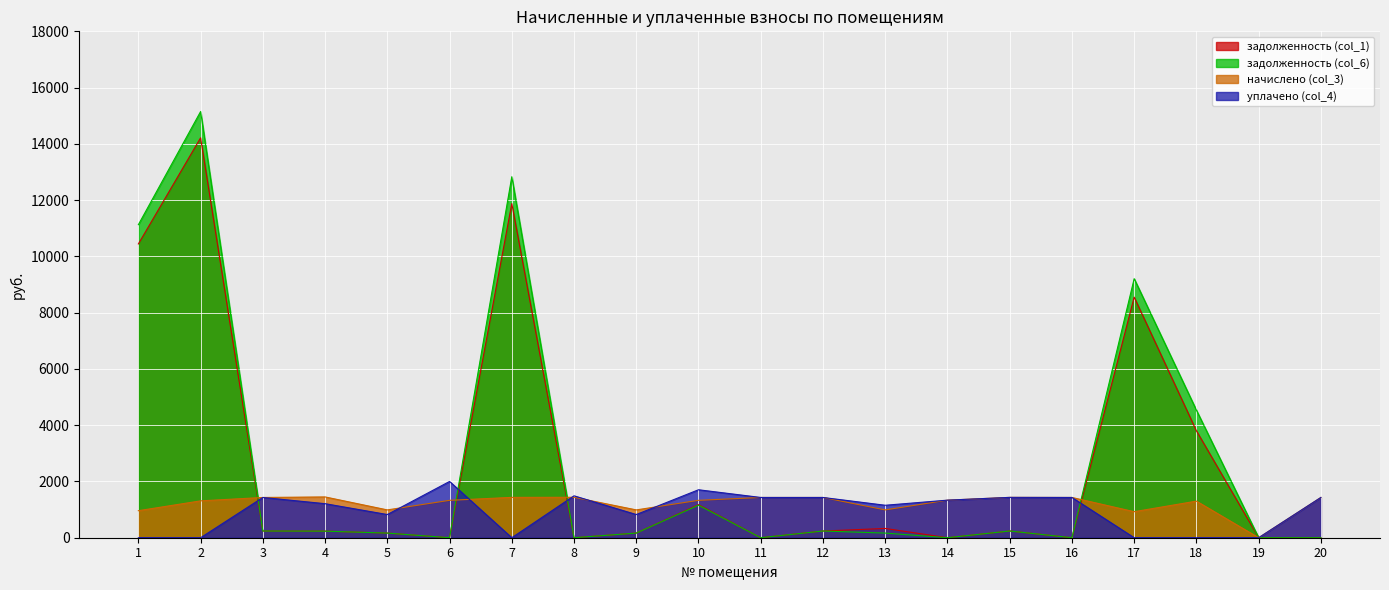

Between which two adjacent categories do уплачено (col_4) and задолженность (col_1) first intersect?

2 and 3